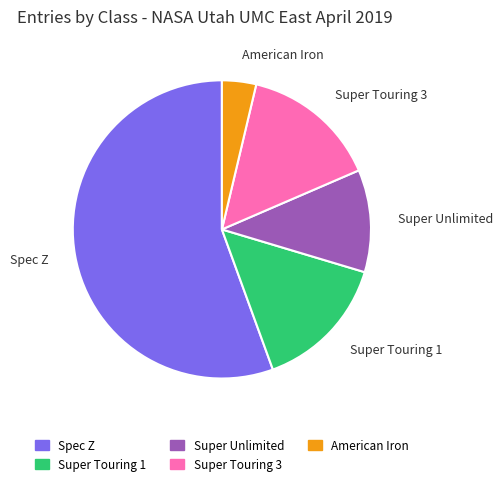

Which category has the smallest portion of the pie?

American Iron